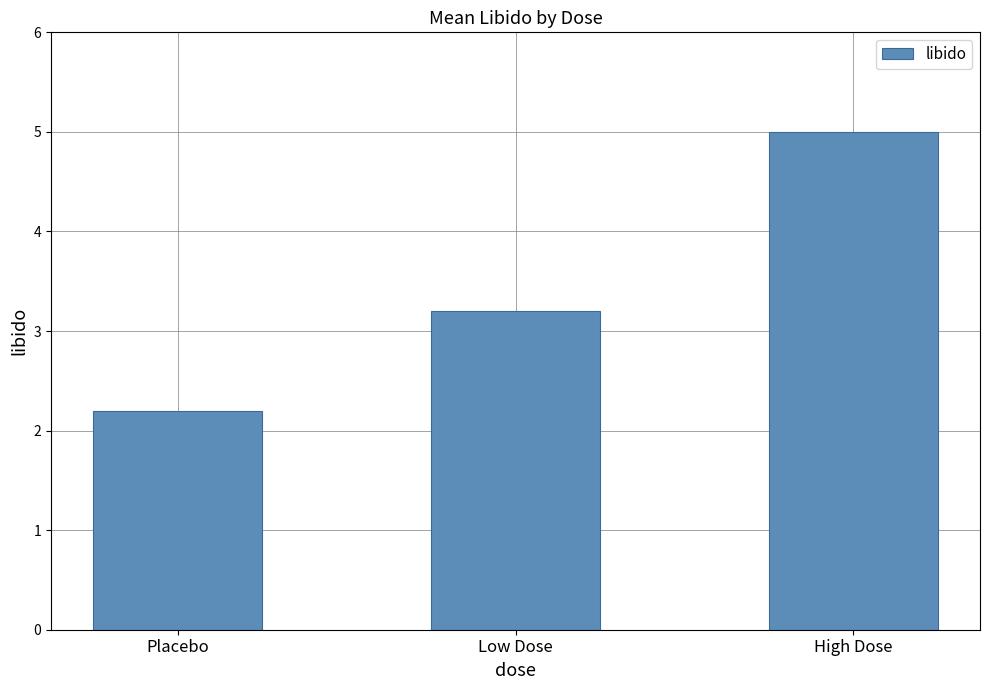

What is the difference between the maximum and minimum values?

2.8